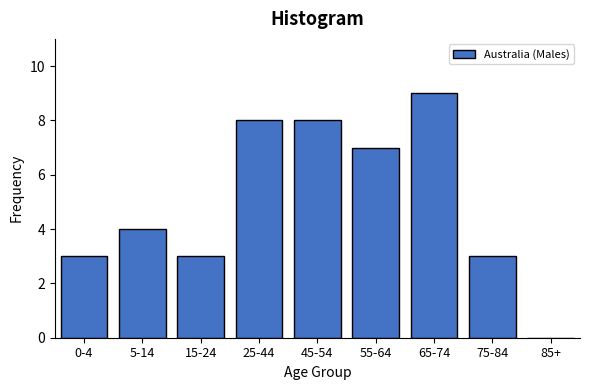

Reading left to right, what are all the values shown in this chart?

0-4=3	5-14=4	15-24=3	25-44=8	45-54=8	55-64=7	65-74=9	75-84=3	85+=0